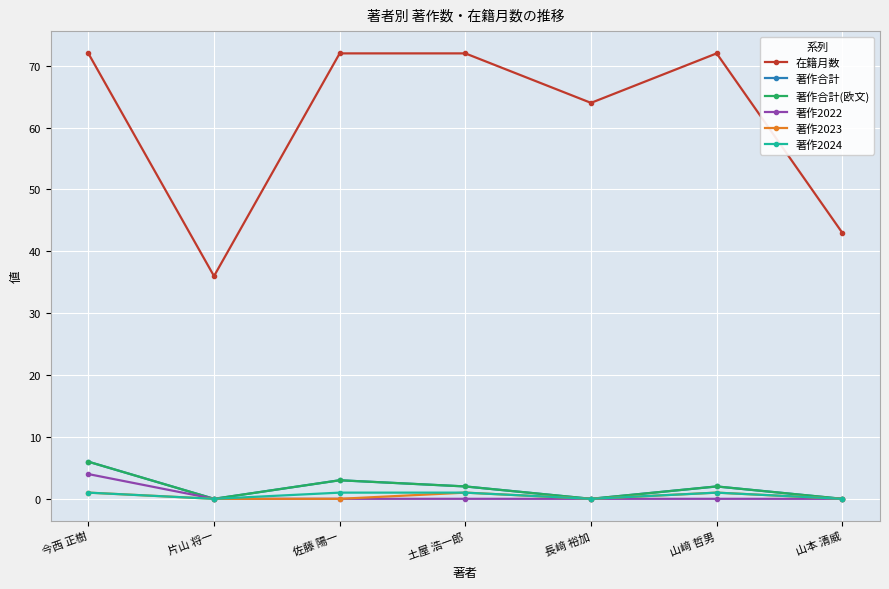

Where is the first local maximum for 著作合計?

佐藤 陽一